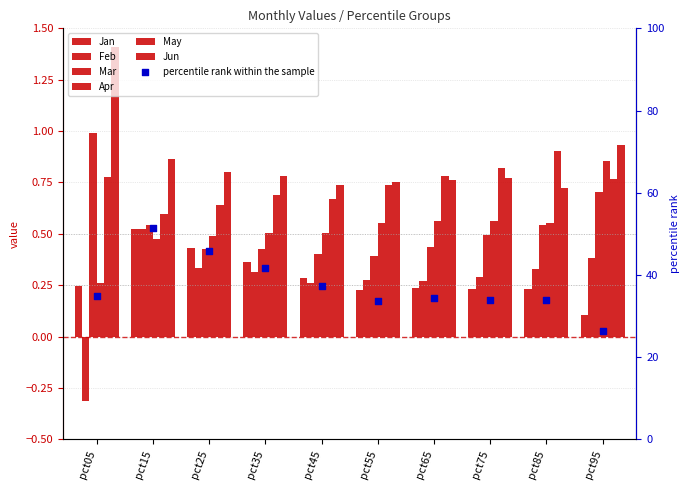

At which category is the sum across all series the highest?

pct95